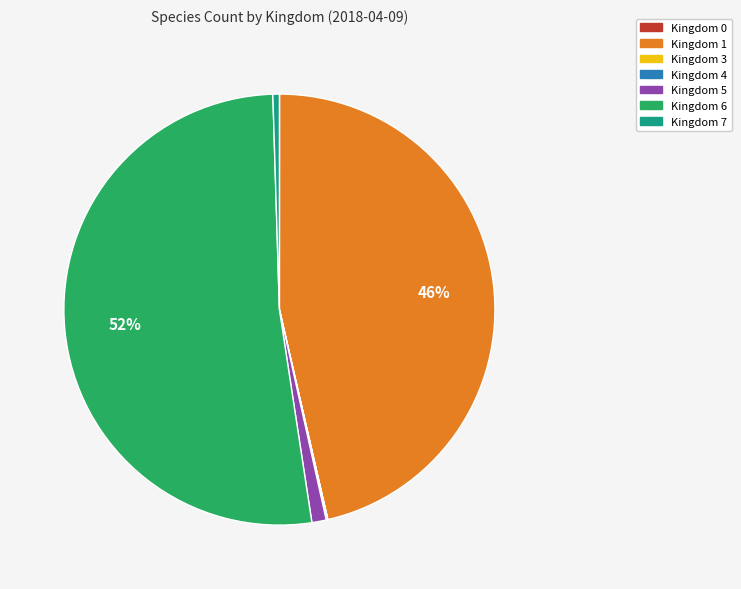

Does Kingdom 6 represent more than half of the total?

Yes